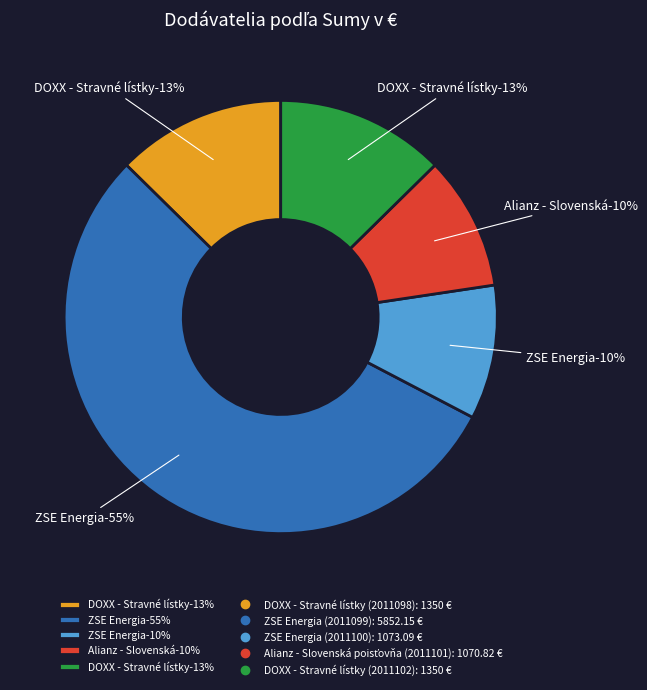

Rank the categories by value from lowest to highest.

Alianz - Slovenská
poisťovňa (2011101), ZSE Energia
(2011100), DOXX - Stravné lístky
(2011098), DOXX - Stravné lístky
(2011102), ZSE Energia
(2011099)